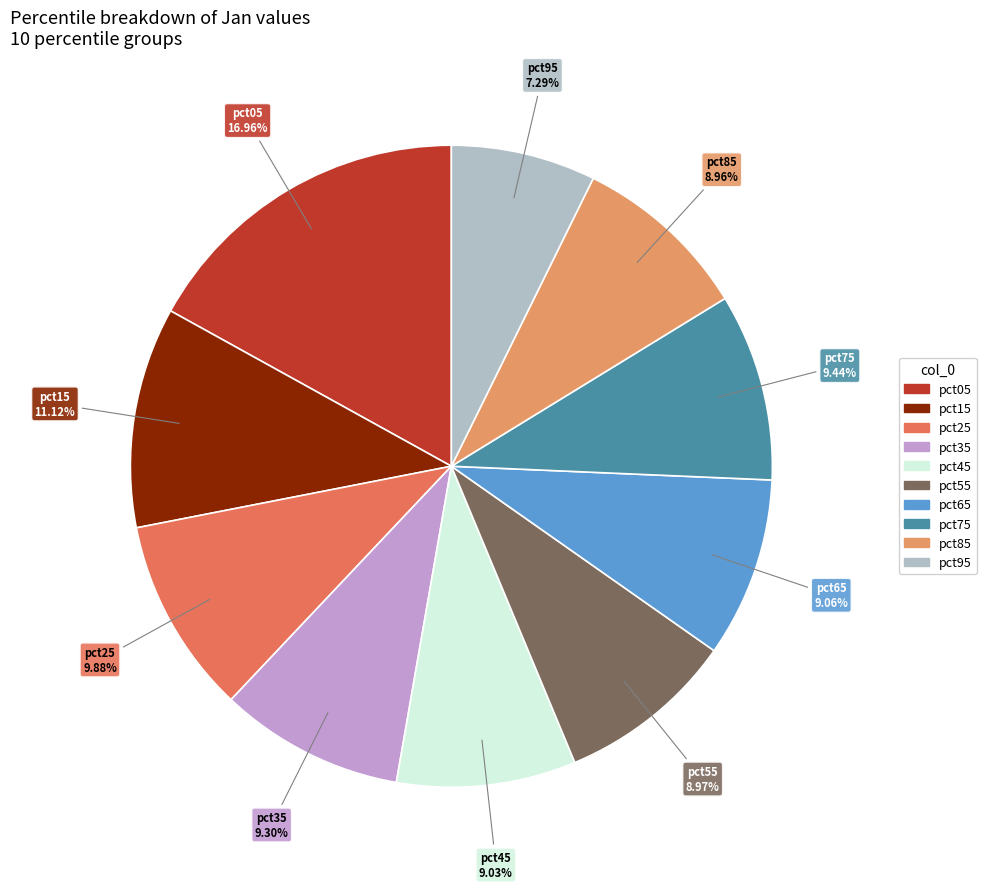

What percentage is NOT represented by pct15?

88.9%